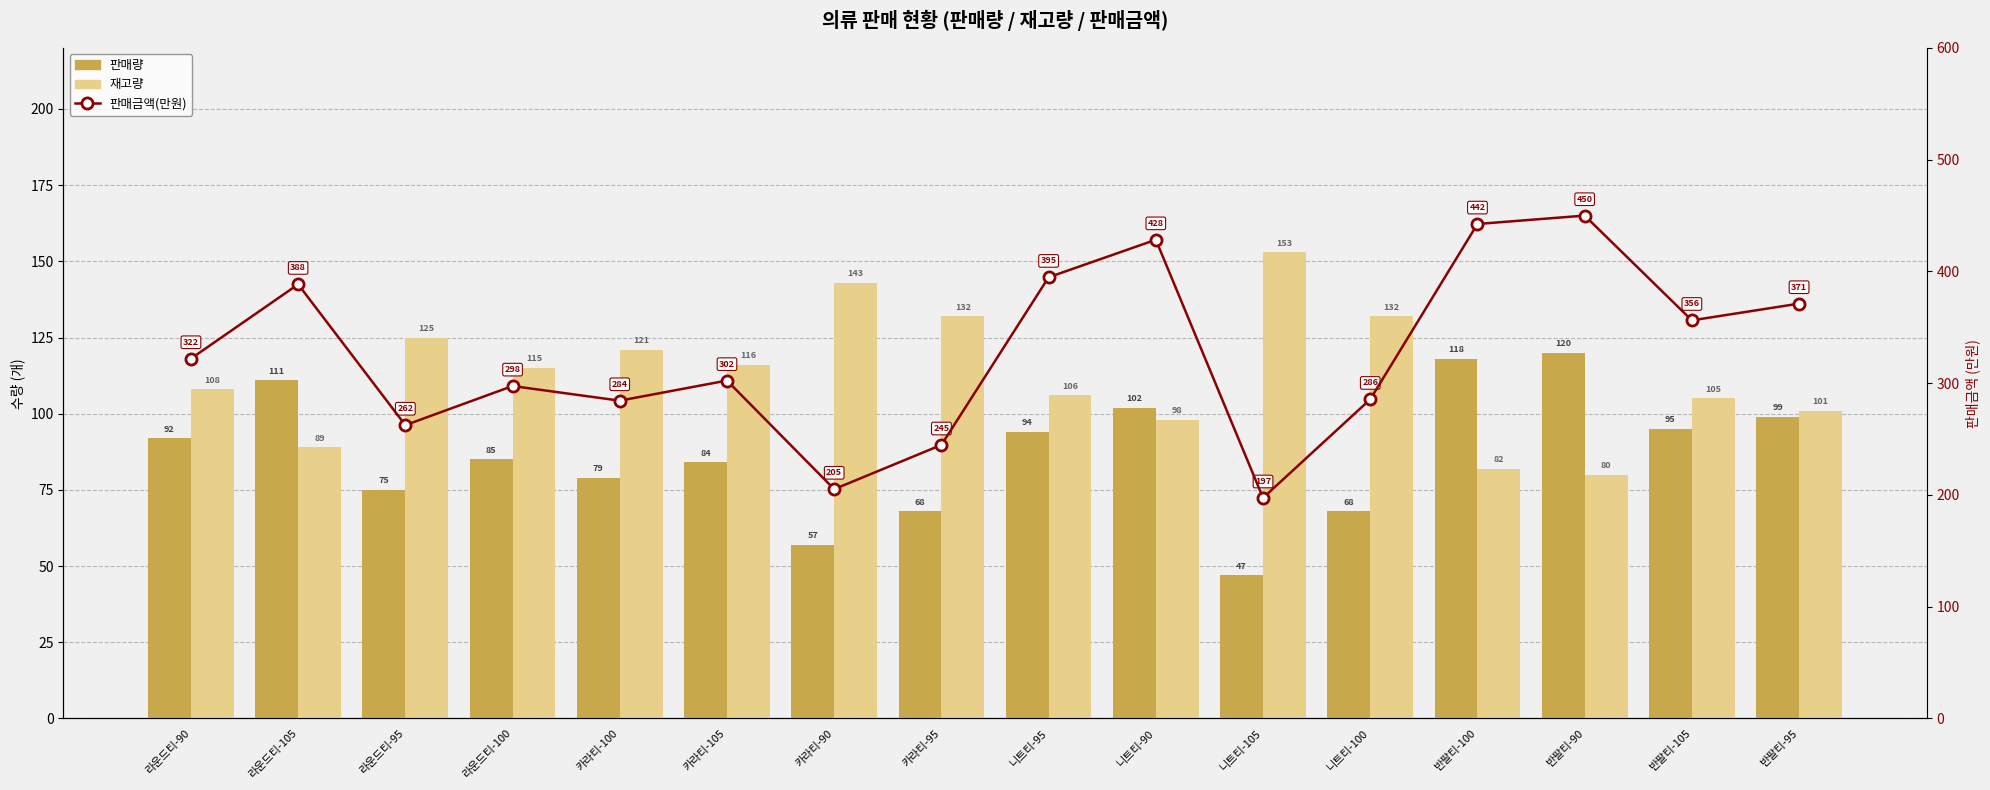

What are all the series names shown in the legend?

판매량, 재고량, 판매금액(만원)